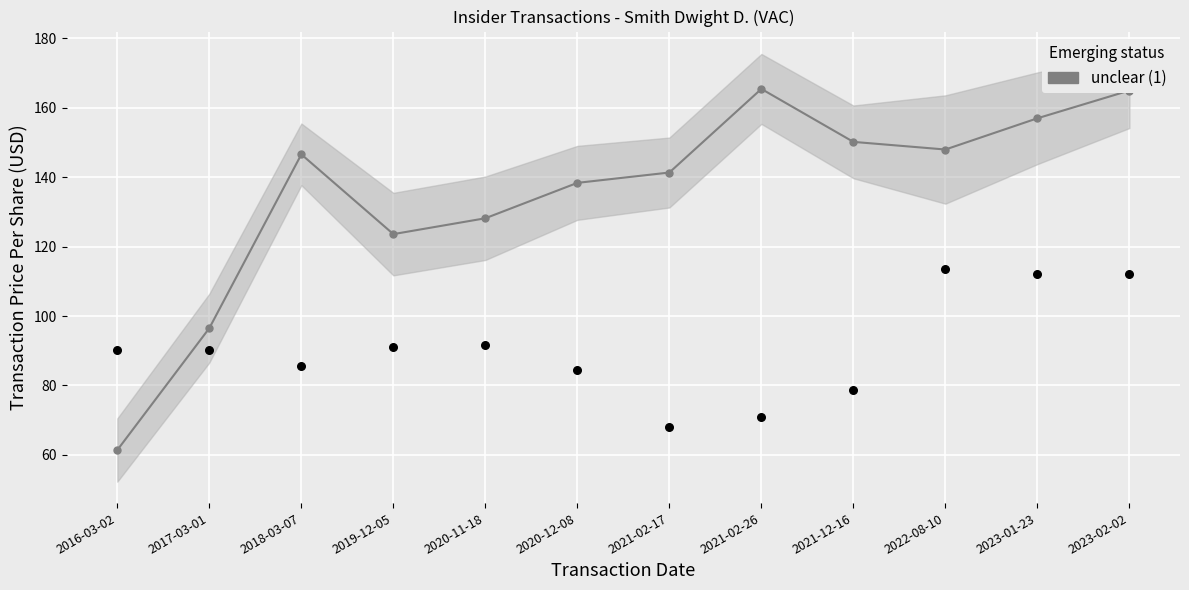

What is the change in value from 2016-03-02 to 2017-03-01?

+35.1